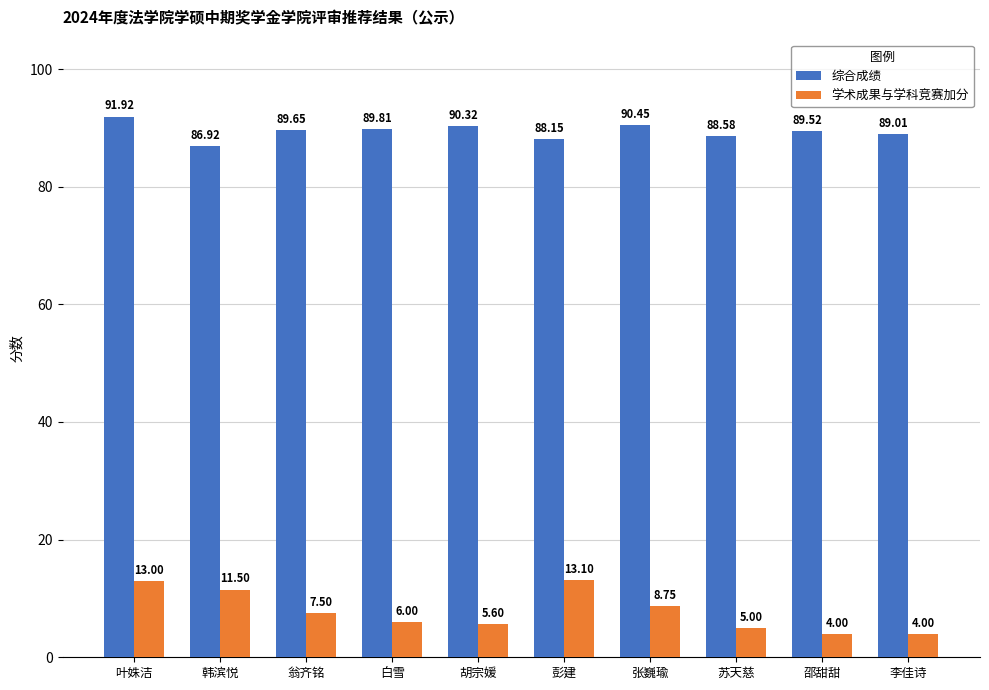

Is the value of 学术成果与学科竞赛加分 at 叶姝洁 greater than the value of 综合成绩 at 叶姝洁?

No